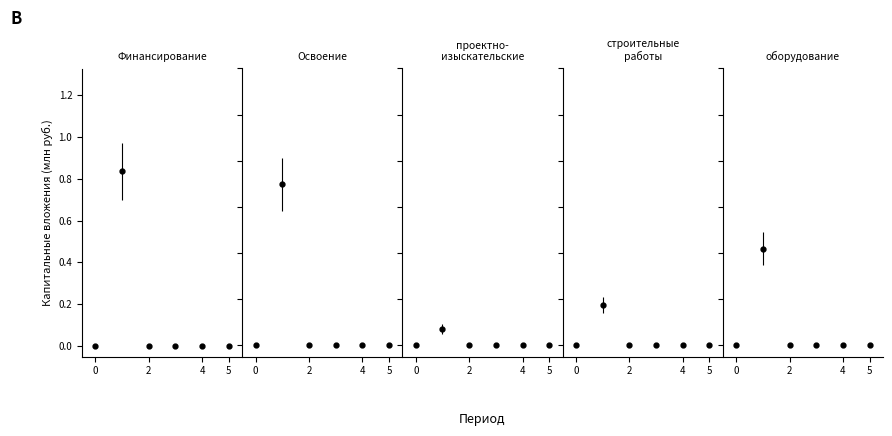

What is the sum of all проектно-изыскательские values?

0.1